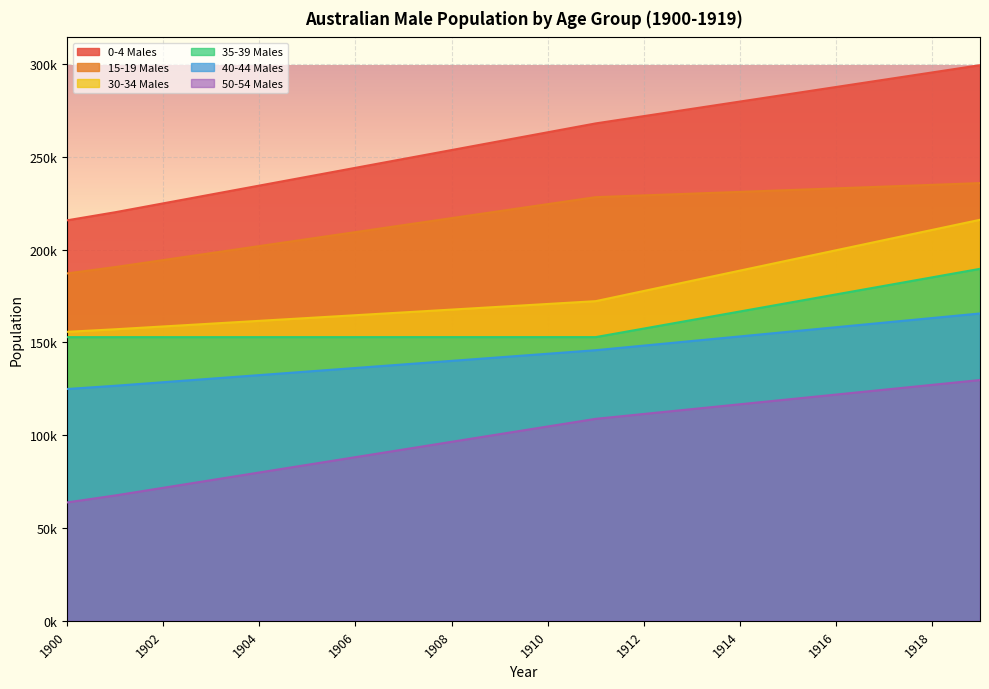

At which category is the sum across all series the highest?

1919